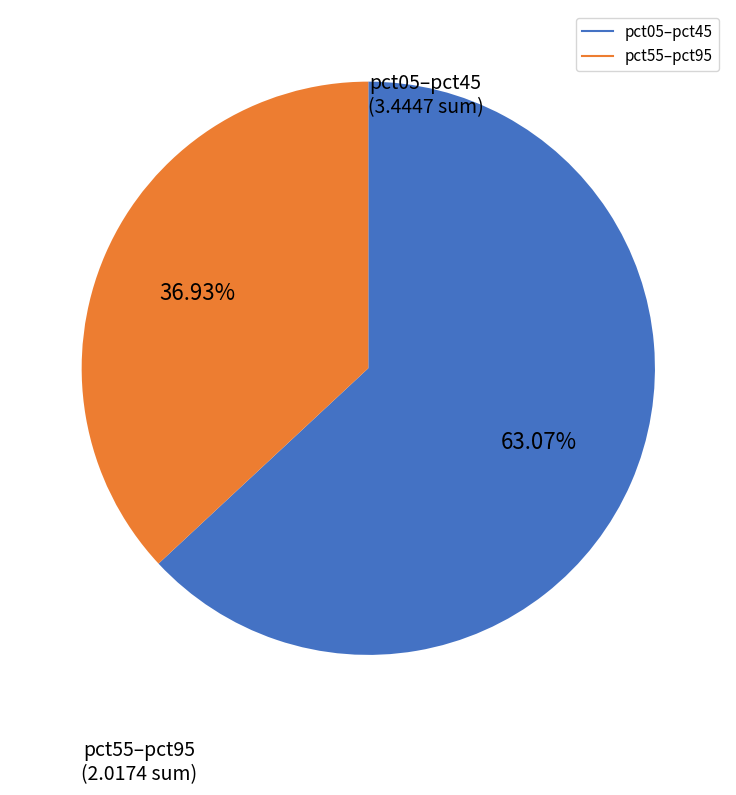

How many segments does this pie chart have?

2